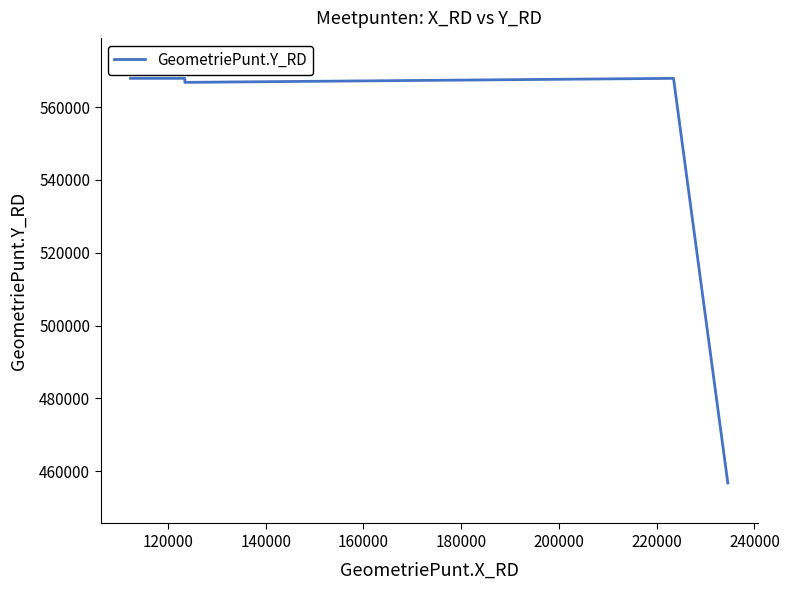

What is the greatest value displayed?

567890